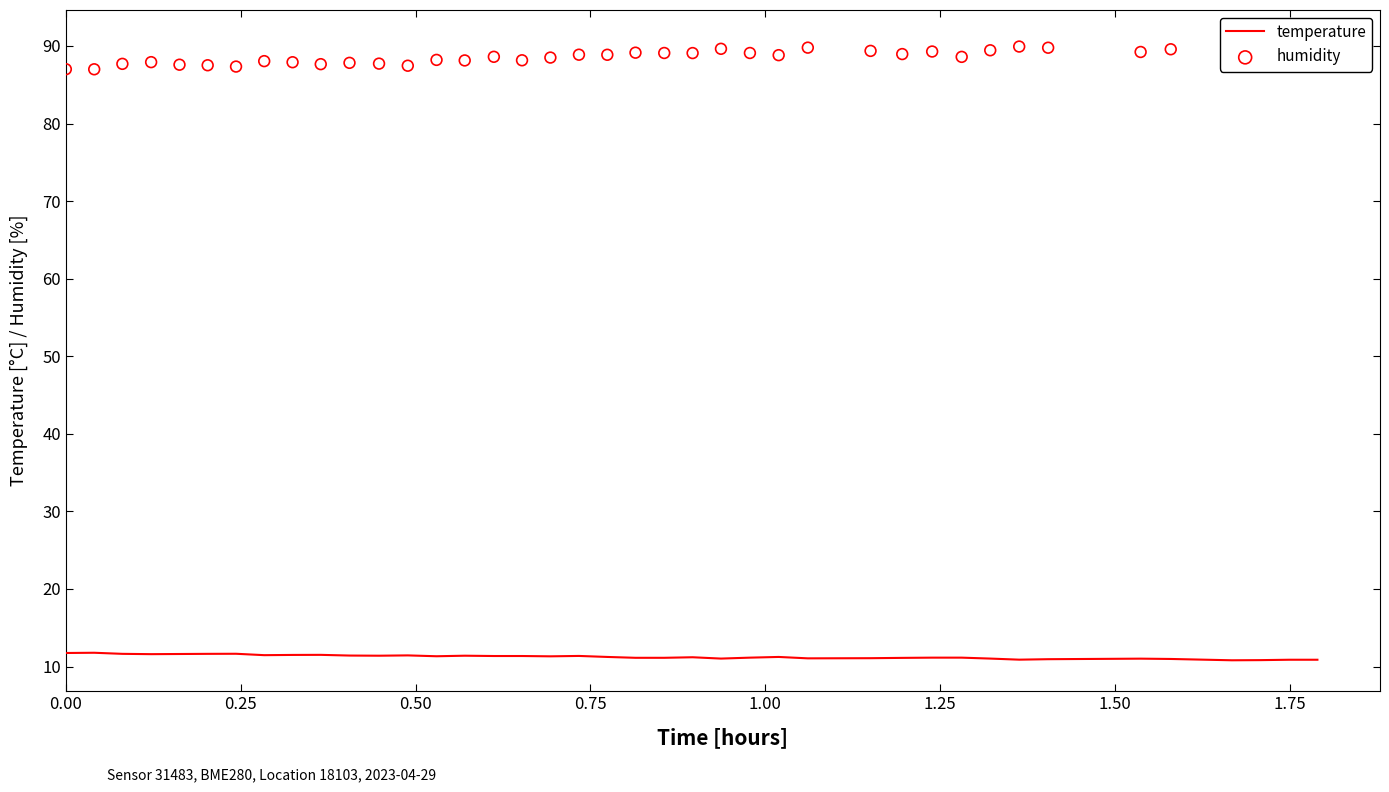

Which series contains the highest Y value?

humidity